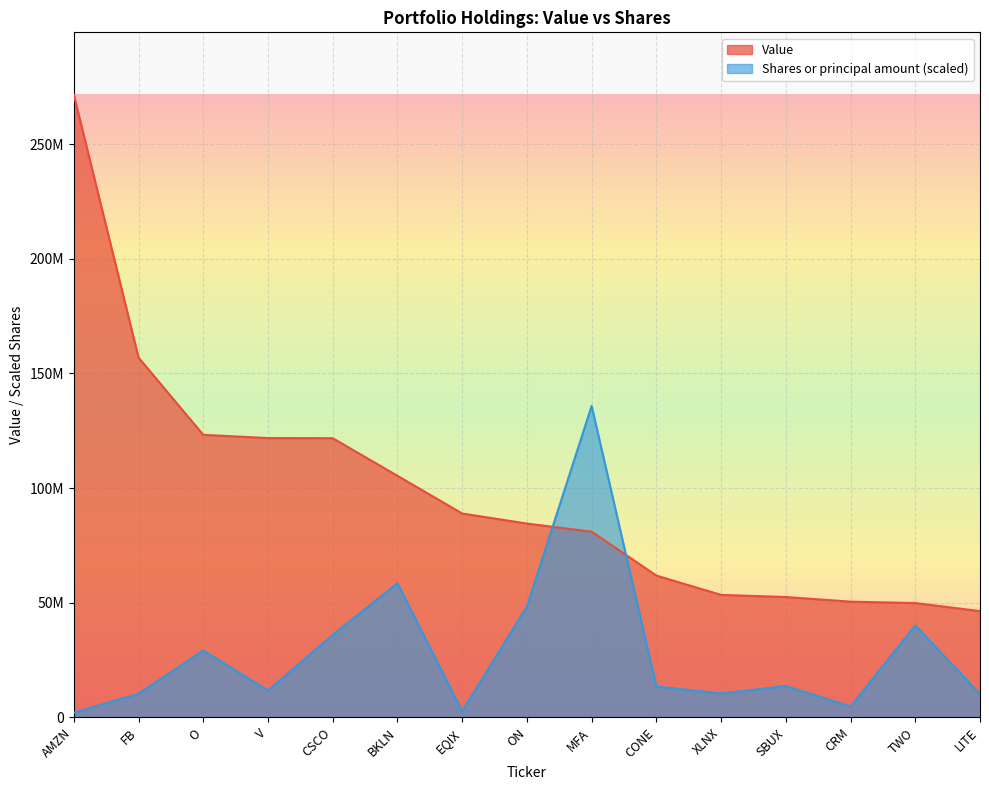

Does the chart display data point markers on the line(s)?

No